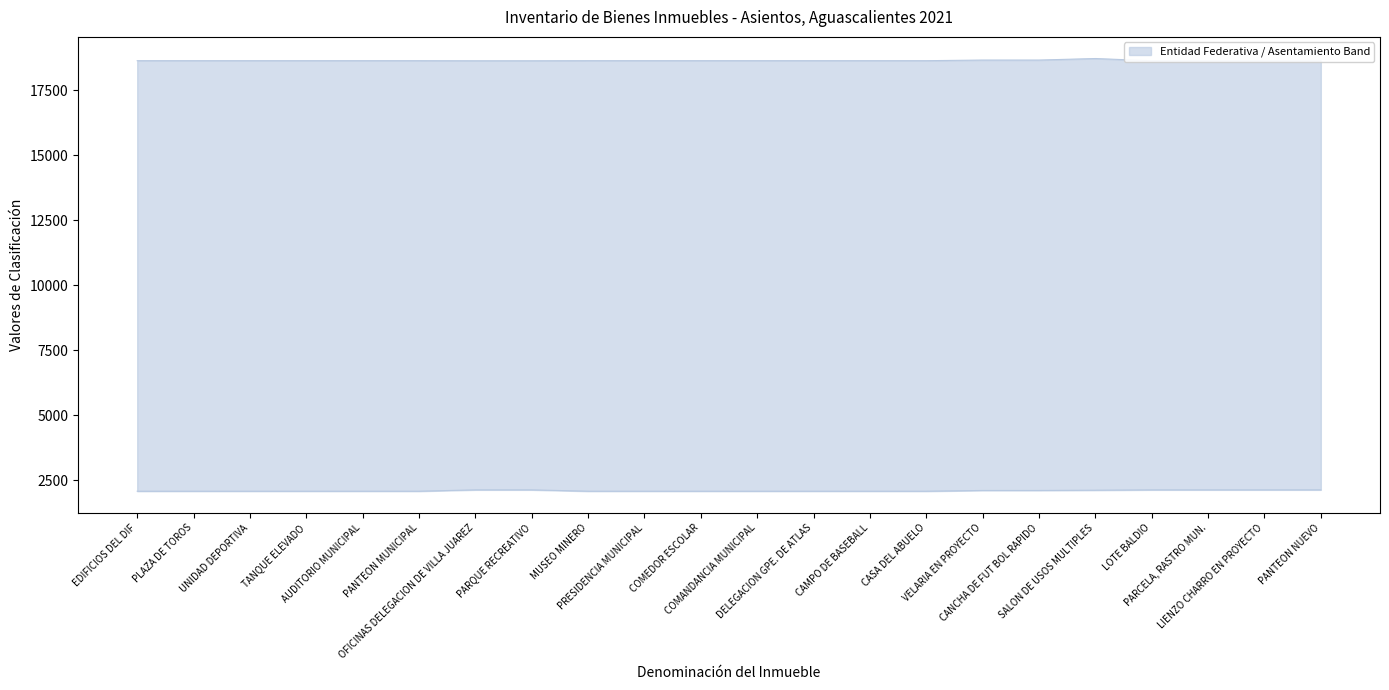

What is the label of the 4th point from the left?

TANQUE ELEVADO